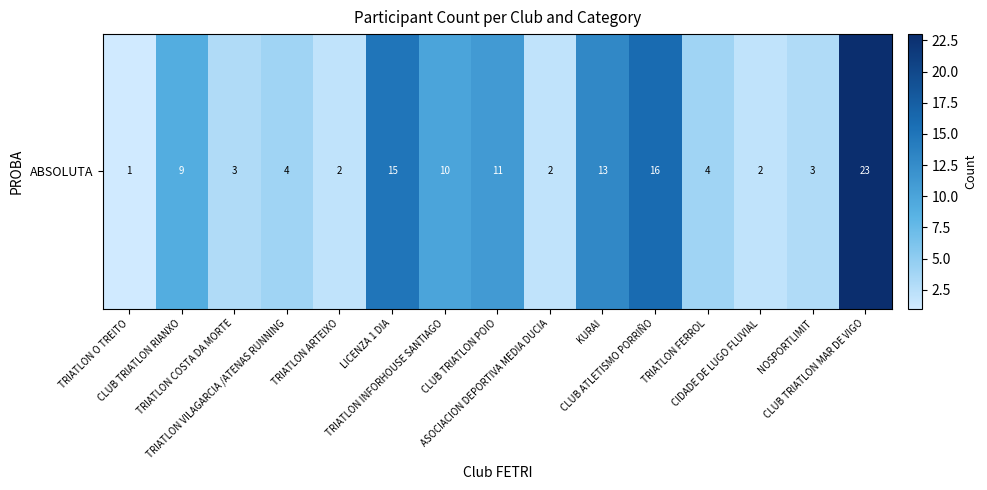

Between LICENZA 1 DIA and ASOCIACION DEPORTIVA MEDIA DUCIA, which is larger?

LICENZA 1 DIA